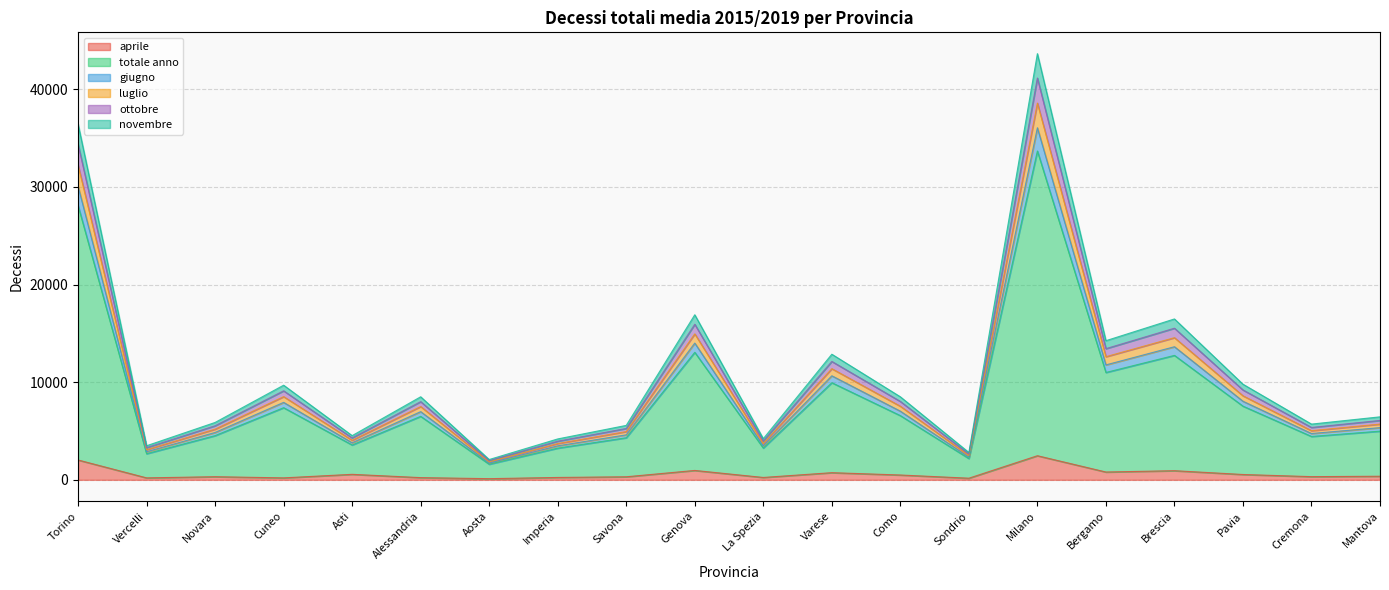

What is the label of the 14th point from the left?

Sondrio